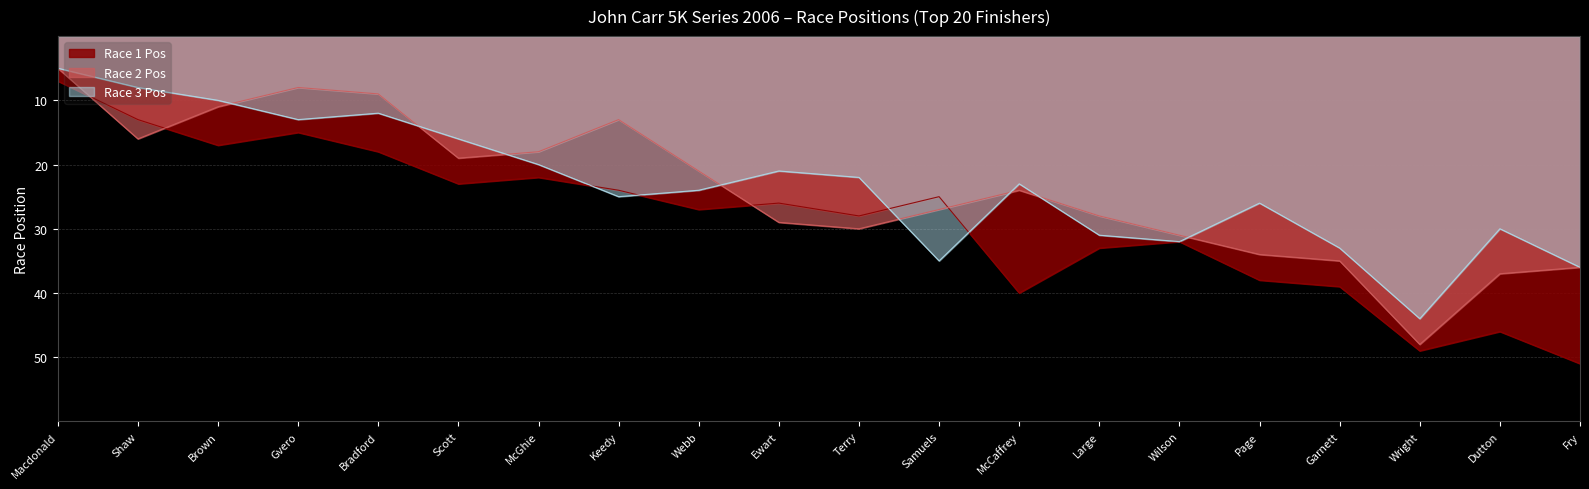

How many interior local peaks does the Race 3 Pos series have?

5